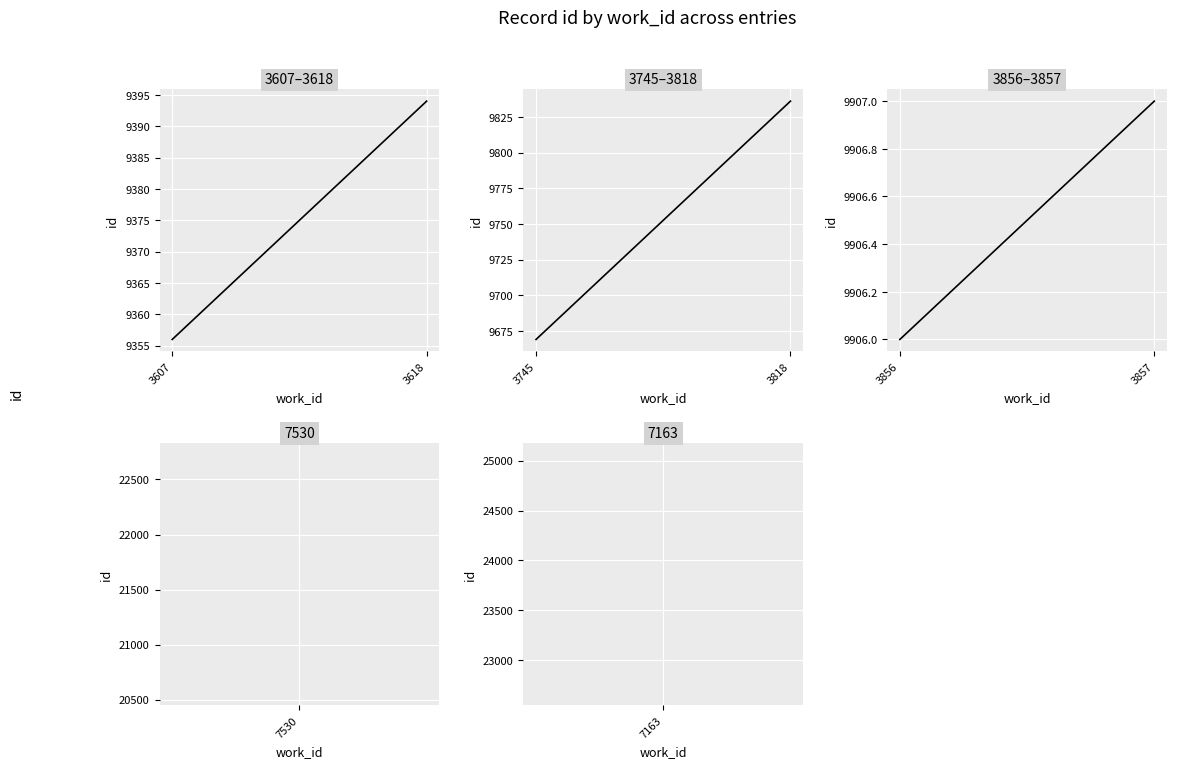

What is the value of the 3856–3857 point at the 1st from the left?

9906